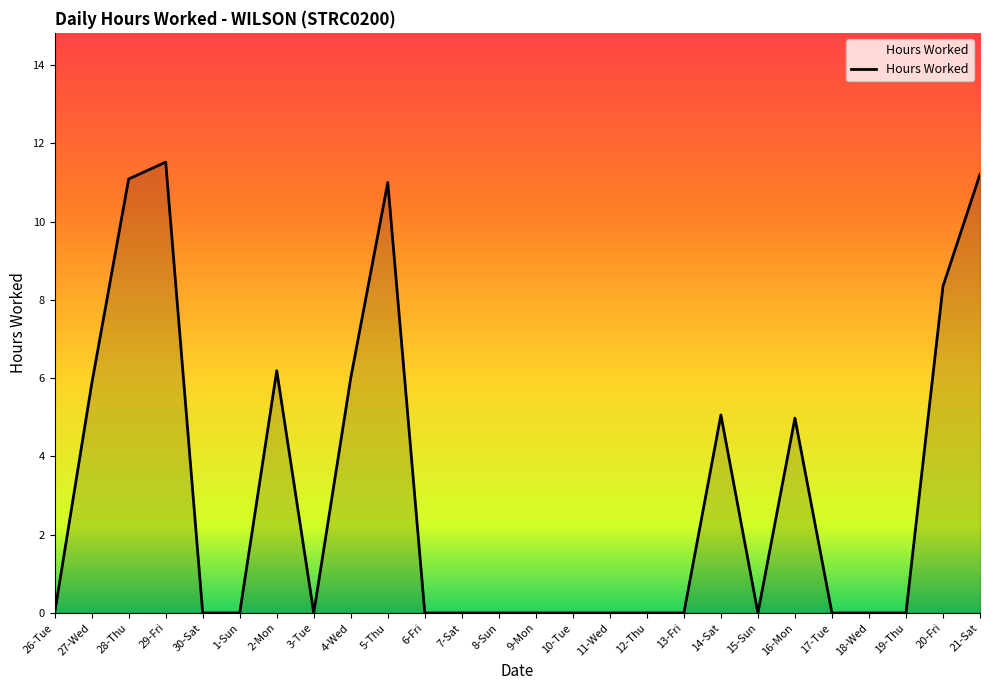

At which category does the chart reach its peak across all series?

29-Fri